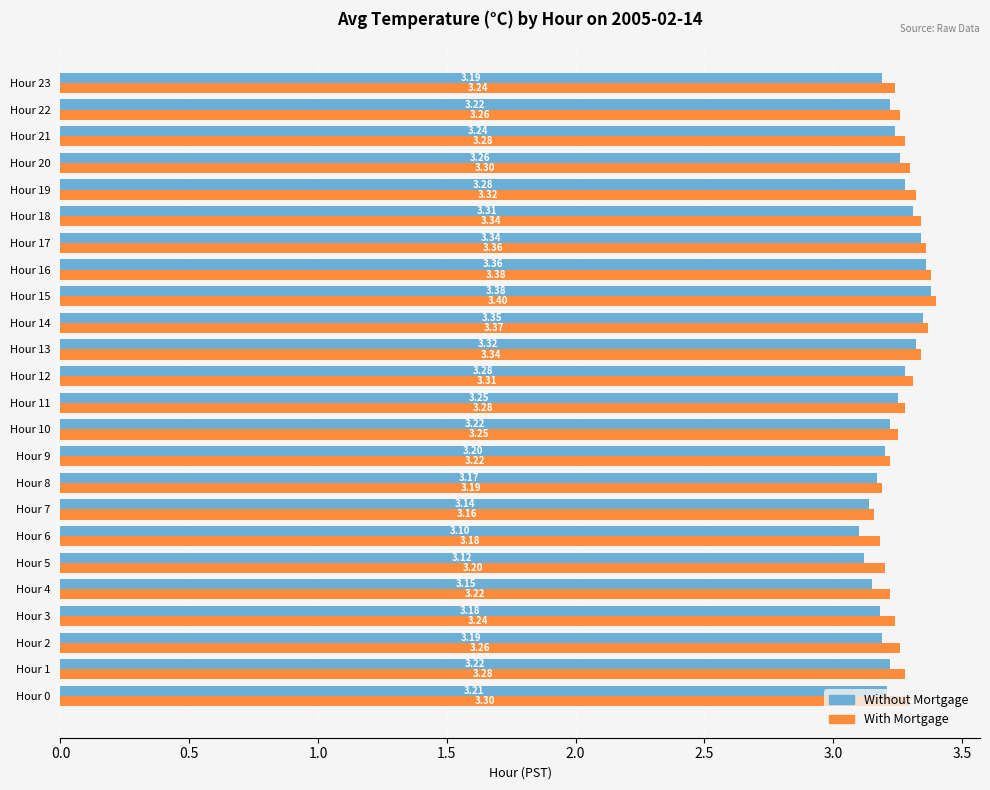

Which series changed the most between Hour 1 and Hour 4?

Without Mortgage